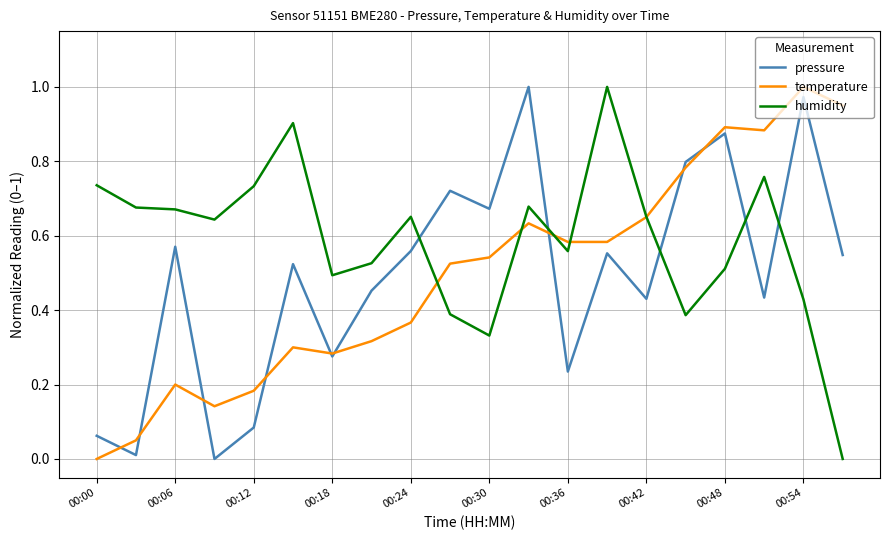

Which series has the largest total across all categories?

humidity